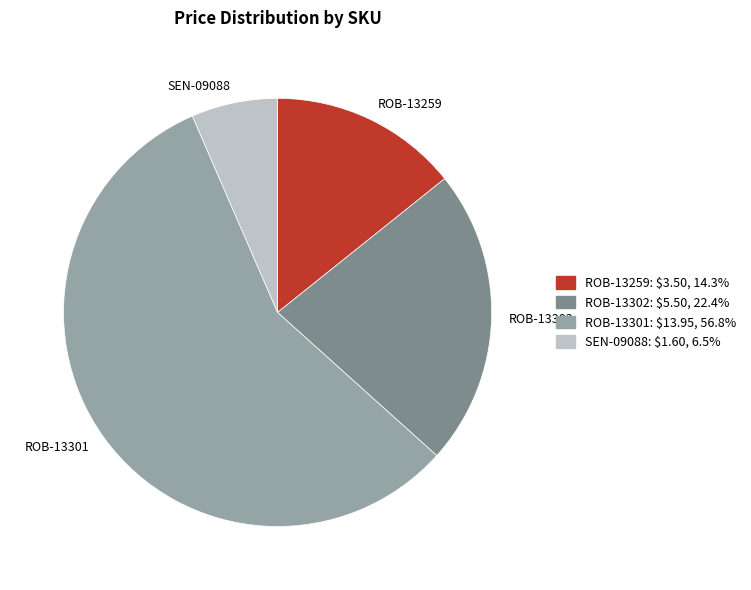

Combined, do ROB-13259 and ROB-13301 account for over 50%?

Yes